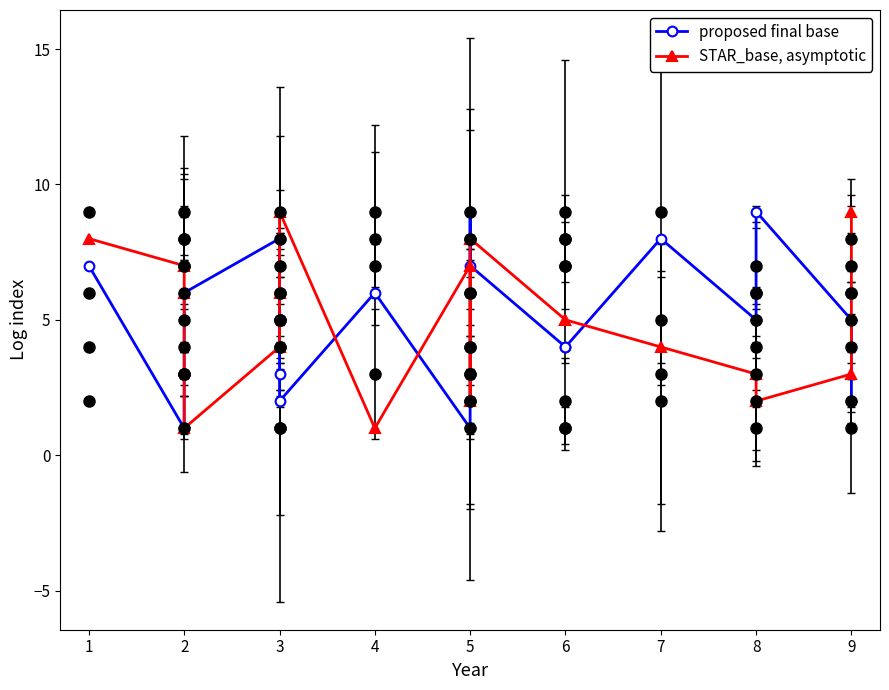

True or false: proposed final base and STAR_base, asymptotic cross at least once.

True